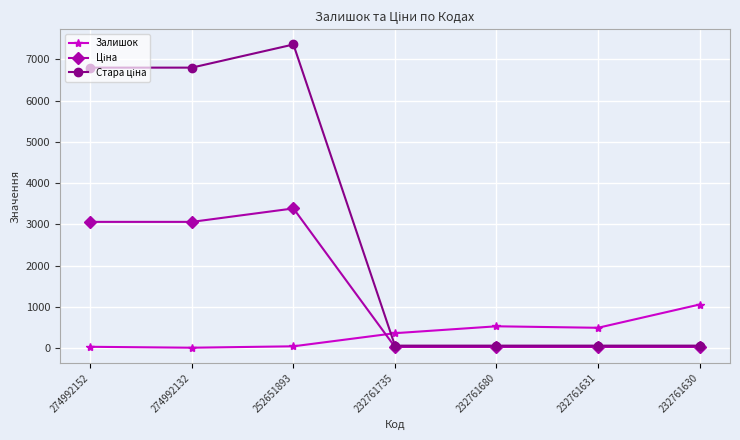

At how many categories does at least one series exceed 3917?

3